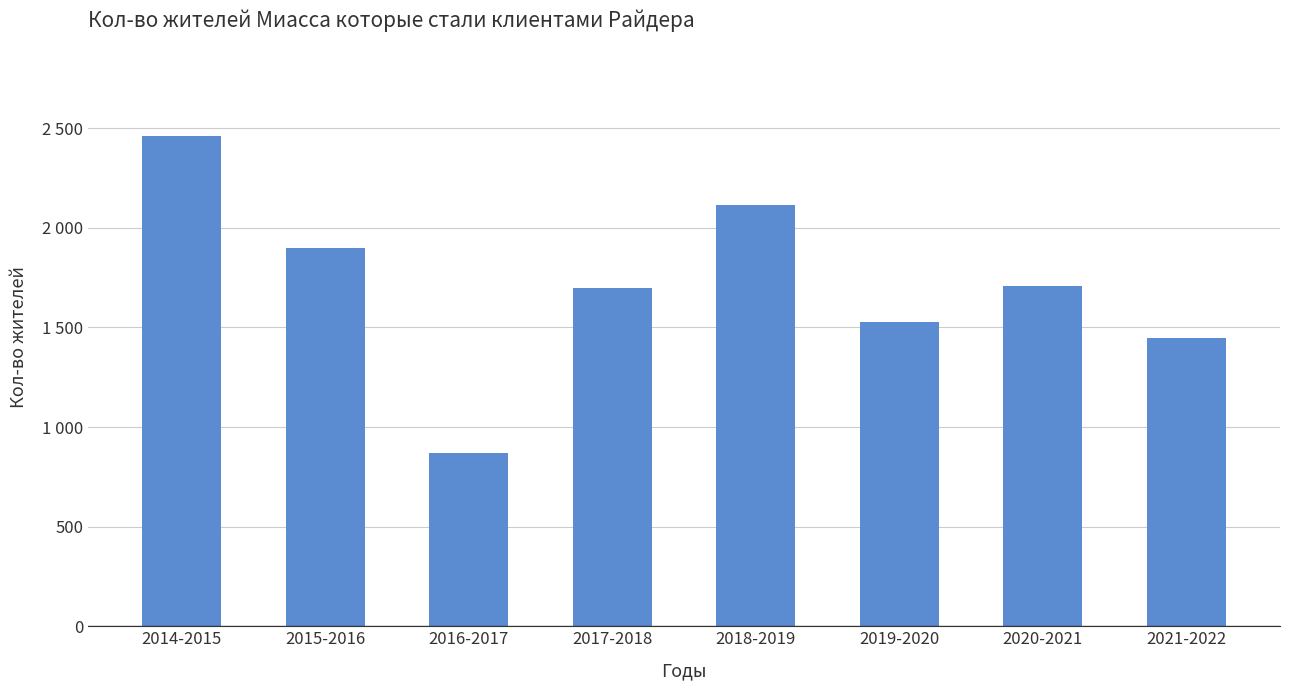

Between 2014-2015 and 2016-2017, which is larger?

2014-2015